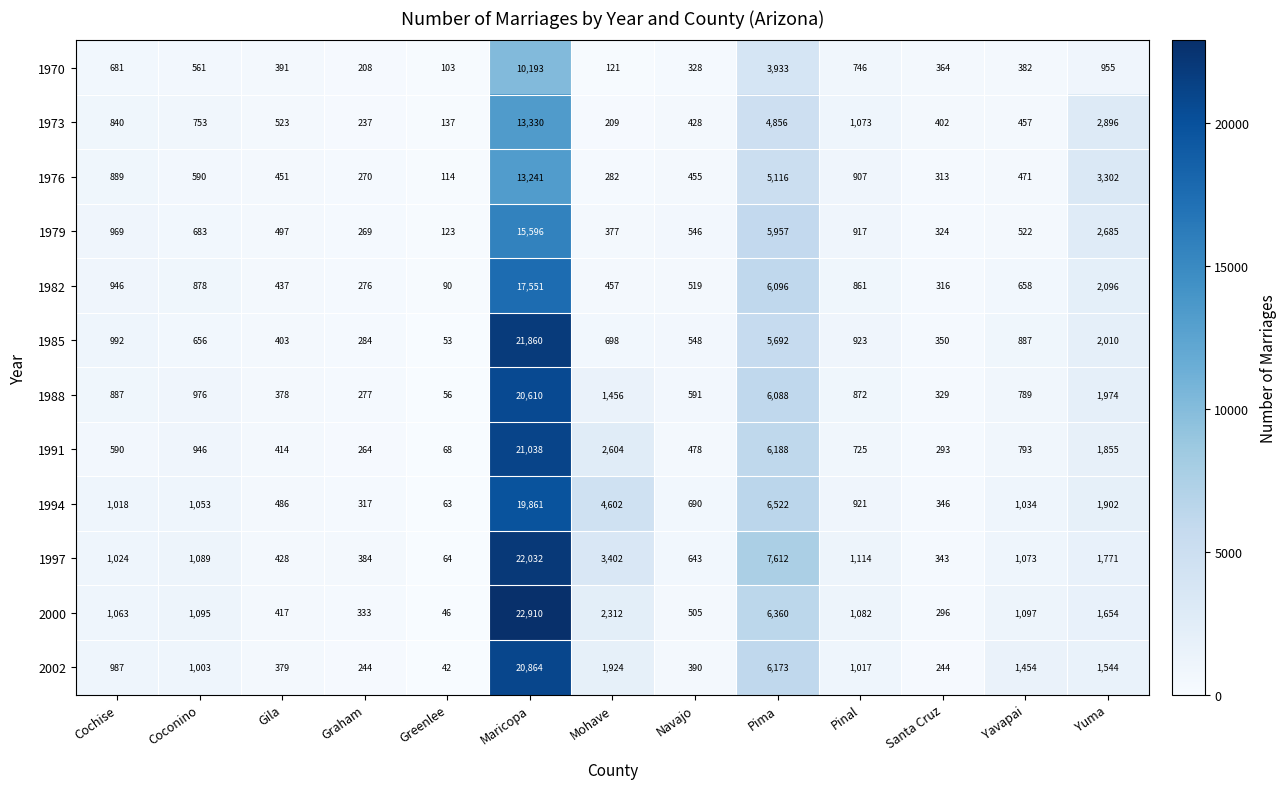

Read the 1973 value at Mohave, to the nearest 50.

200